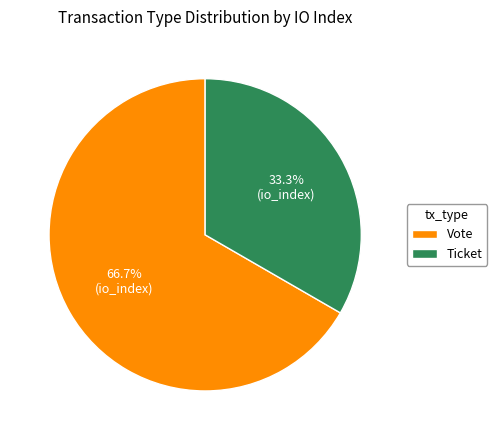

Which category has the biggest portion of the pie?

Vote